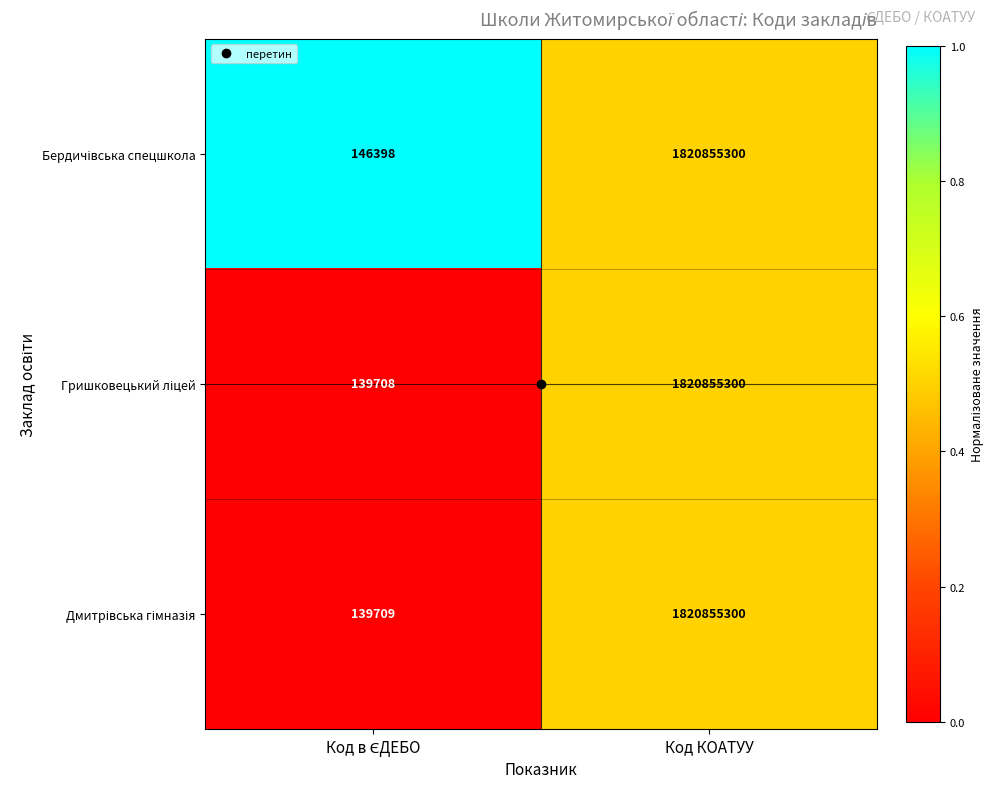

What is the maximum value shown in the chart?

1820855300